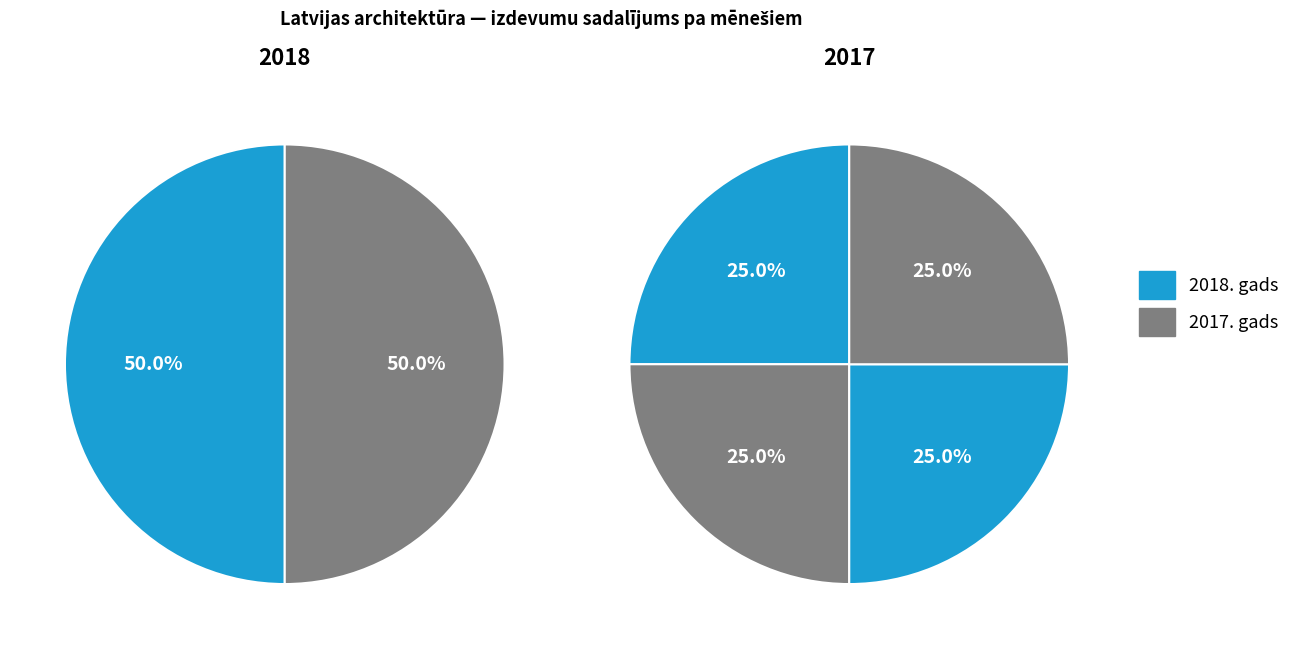

The Jūnijs/jūlijs slice represents 25% of the pie. True or false?

False